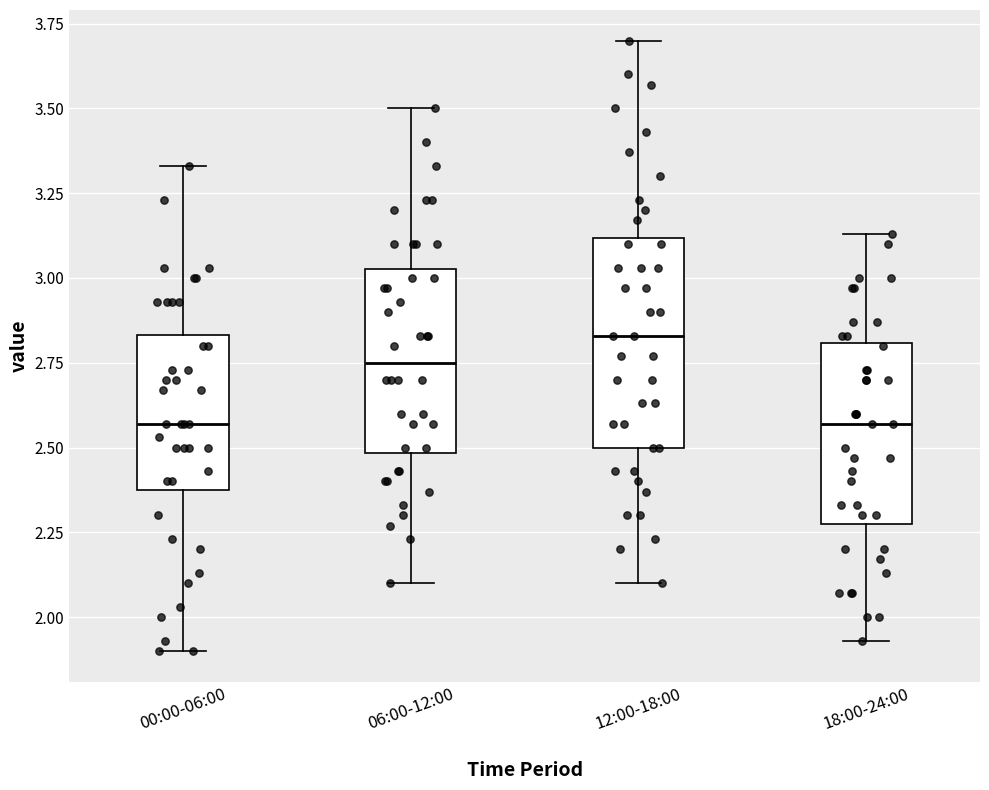

Reading left to right, read every box against the y-axis: the position of its median line, the range the box covers, and the ends of its whiskers. The values are not printed on the chart, so give them approximately, as read against the axis.

00:00-06:00: median 2.55, box 2.40 to 2.85, whiskers 1.90 to 3.35
06:00-12:00: median 2.75, box 2.50 to 3.05, whiskers 2.10 to 3.50
12:00-18:00: median 2.85, box 2.50 to 3.10, whiskers 2.10 to 3.70
18:00-24:00: median 2.55, box 2.30 to 2.80, whiskers 1.95 to 3.15